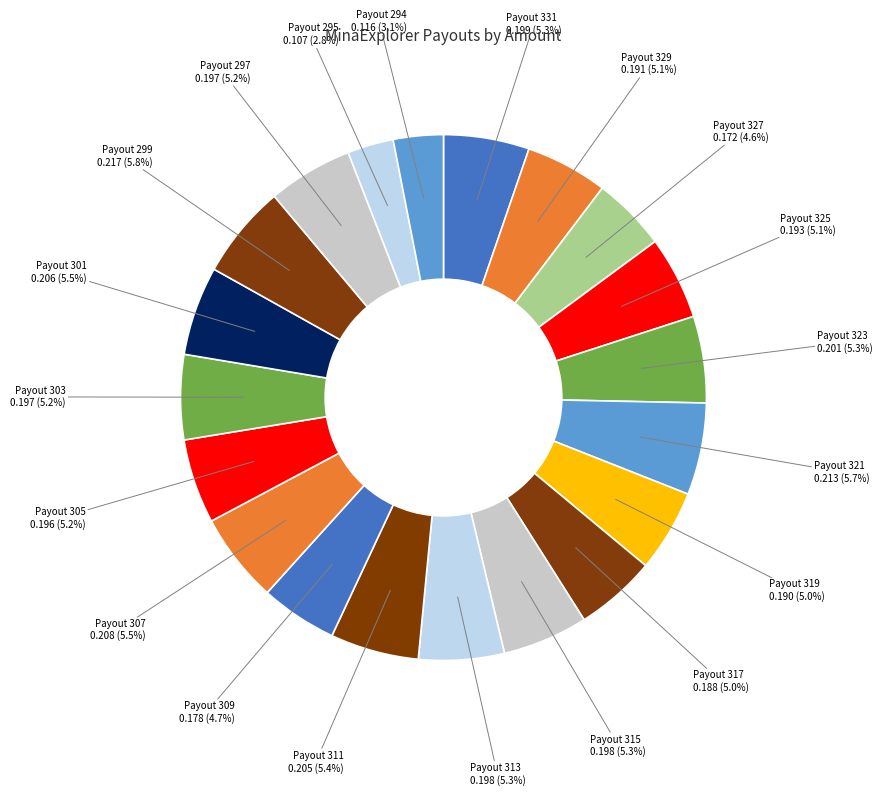

To the nearest percent, what is the average slice percentage?

5%